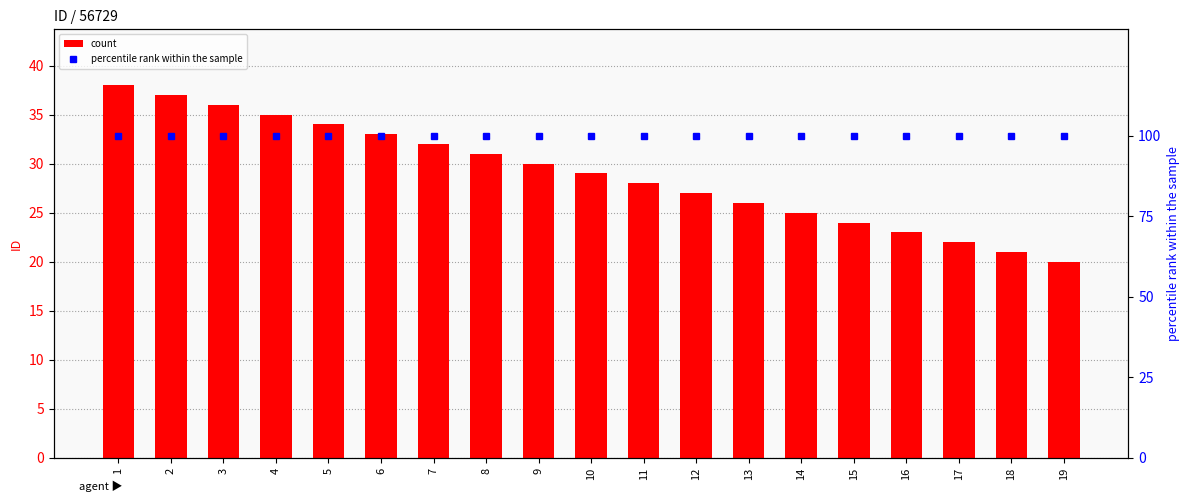

What is the lowest value of the count series?

20